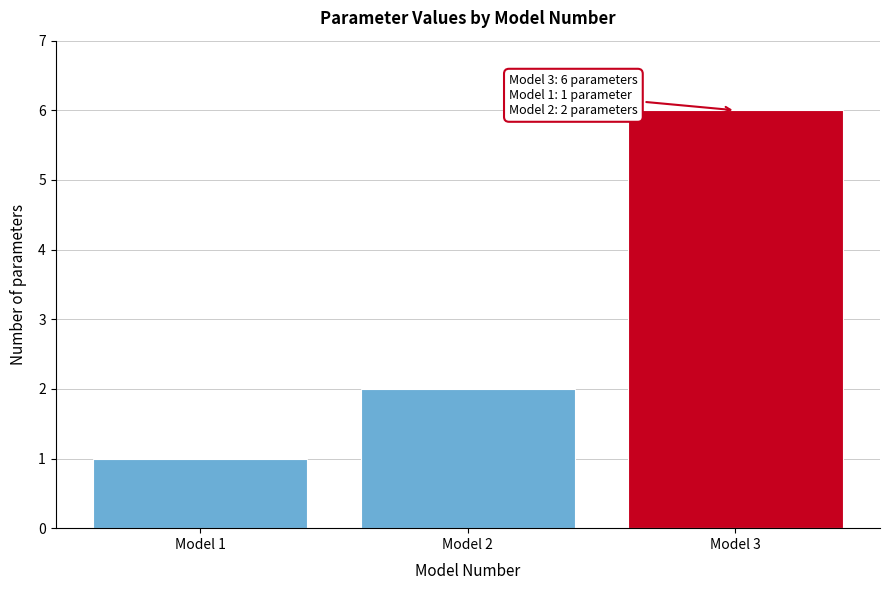

Reading right to left, transcribe all the data shown in this chart.

6	2	1